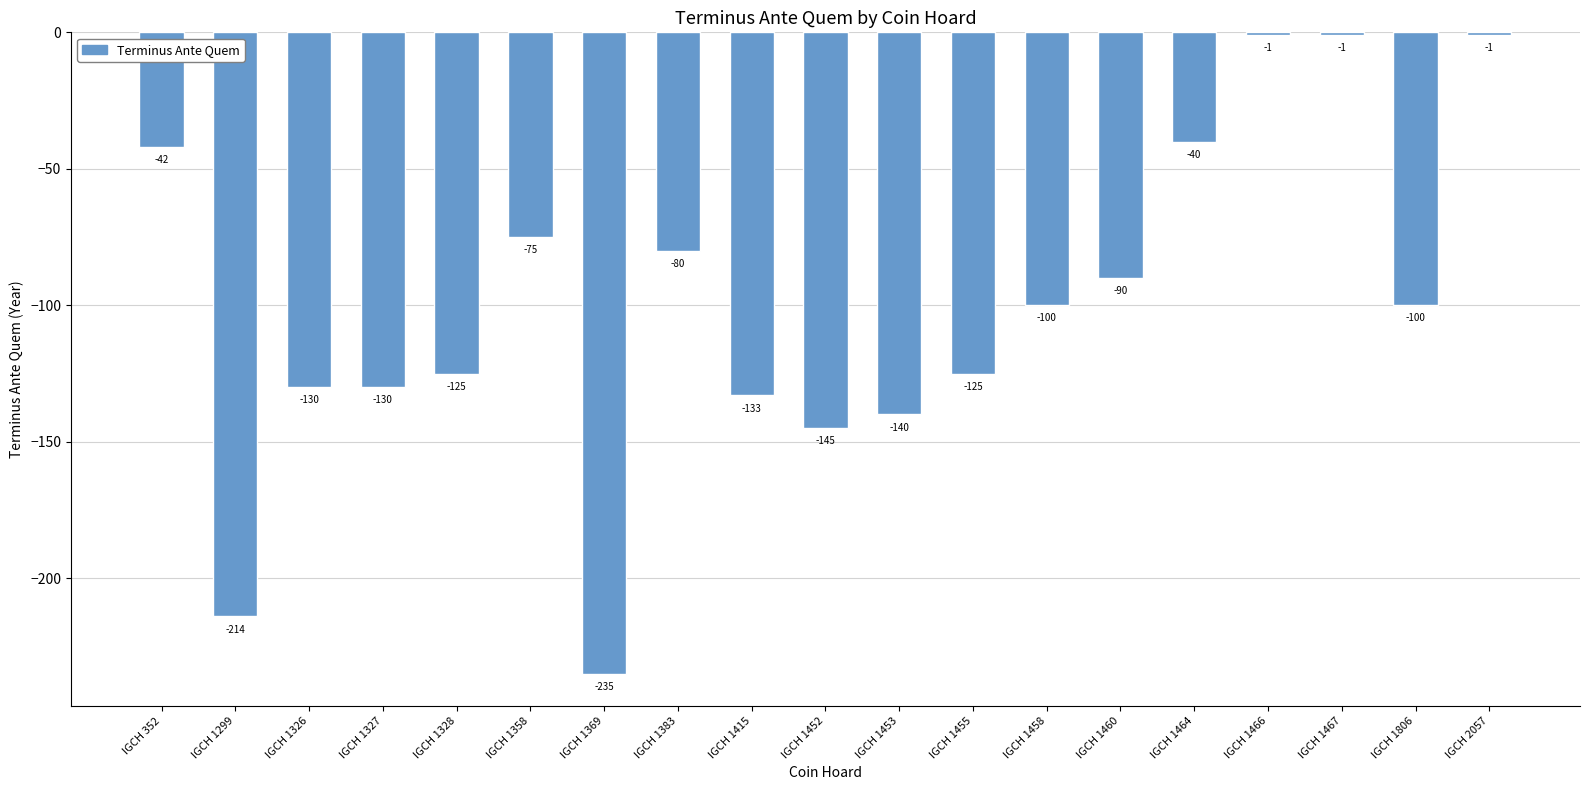

How many series are shown in this chart?

1